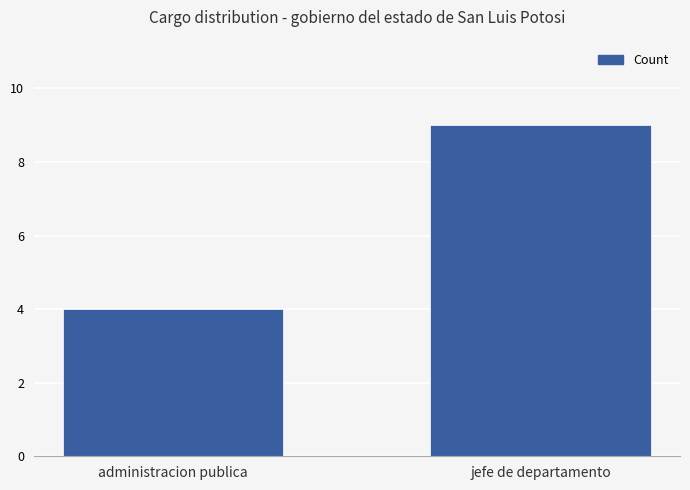

Approximately how many times larger is the value at administracion publica compared to jefe de departamento?

0.4